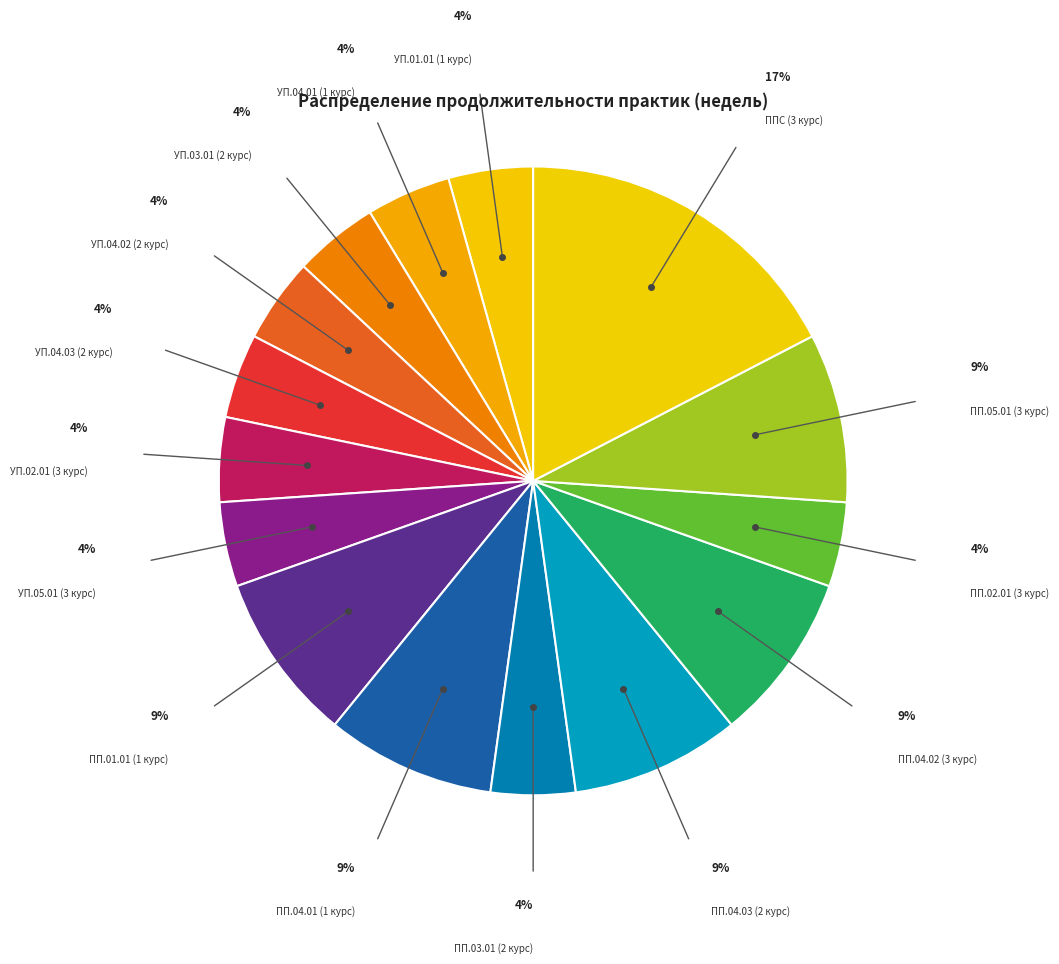

How many slices are in this pie chart?

15